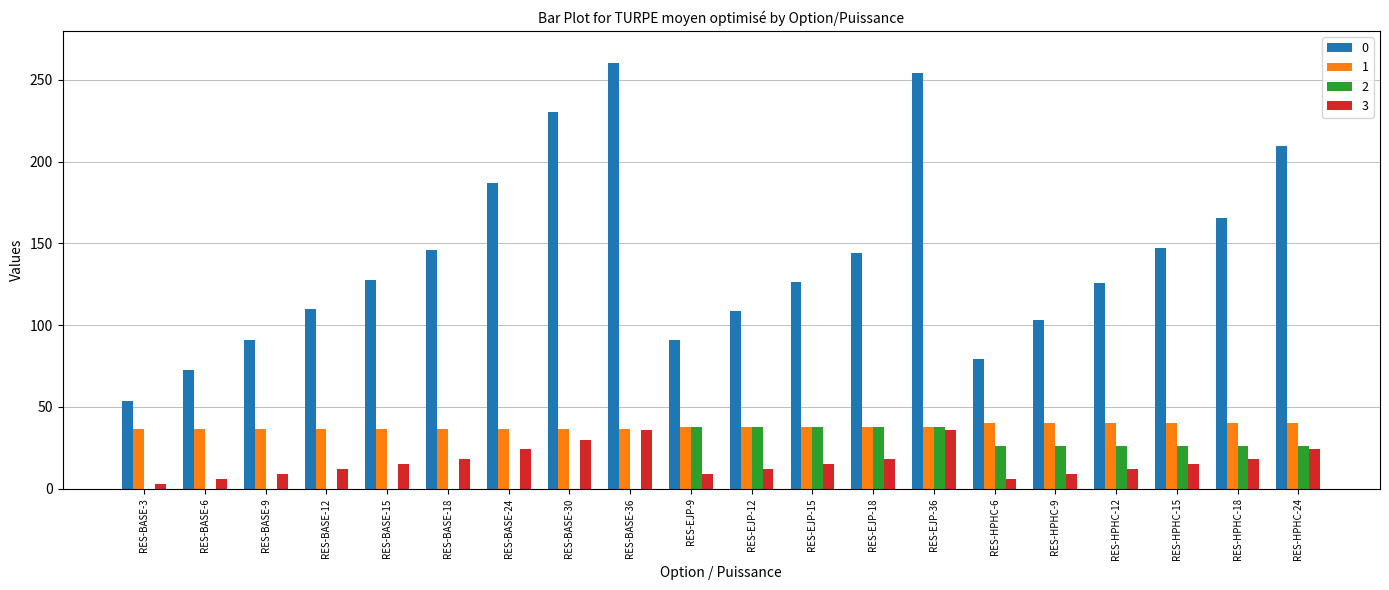

Is the value of 3 at RES-BASE-6 greater than the value of 2 at RES-HPHC-9?

No